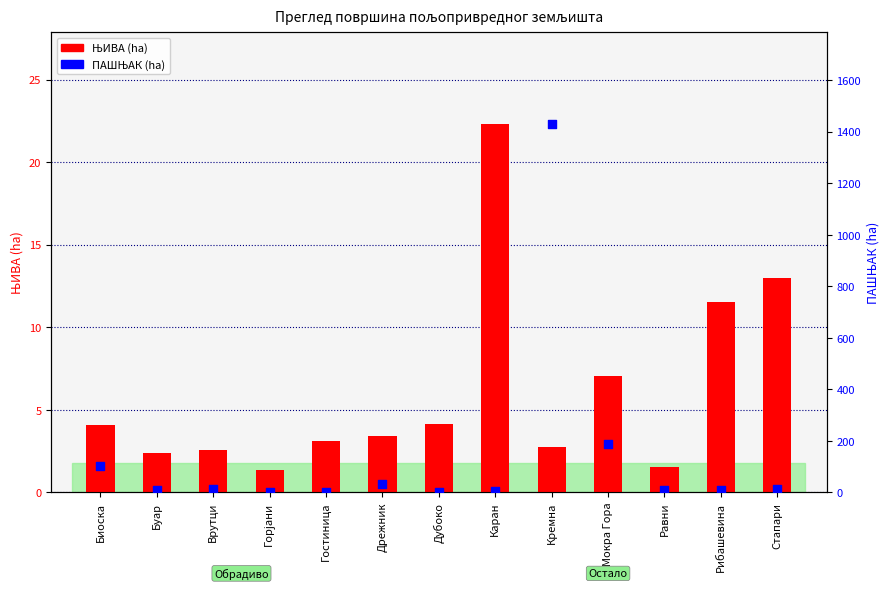

Which series has the widest spread of Y values?

ПАШЊАК